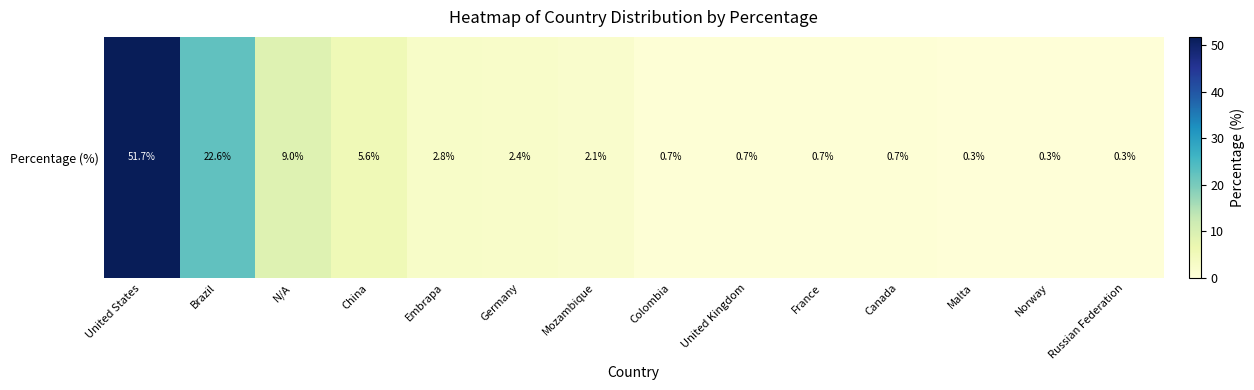

The chart shows a value of 0.2 at Malta. True or false?

False